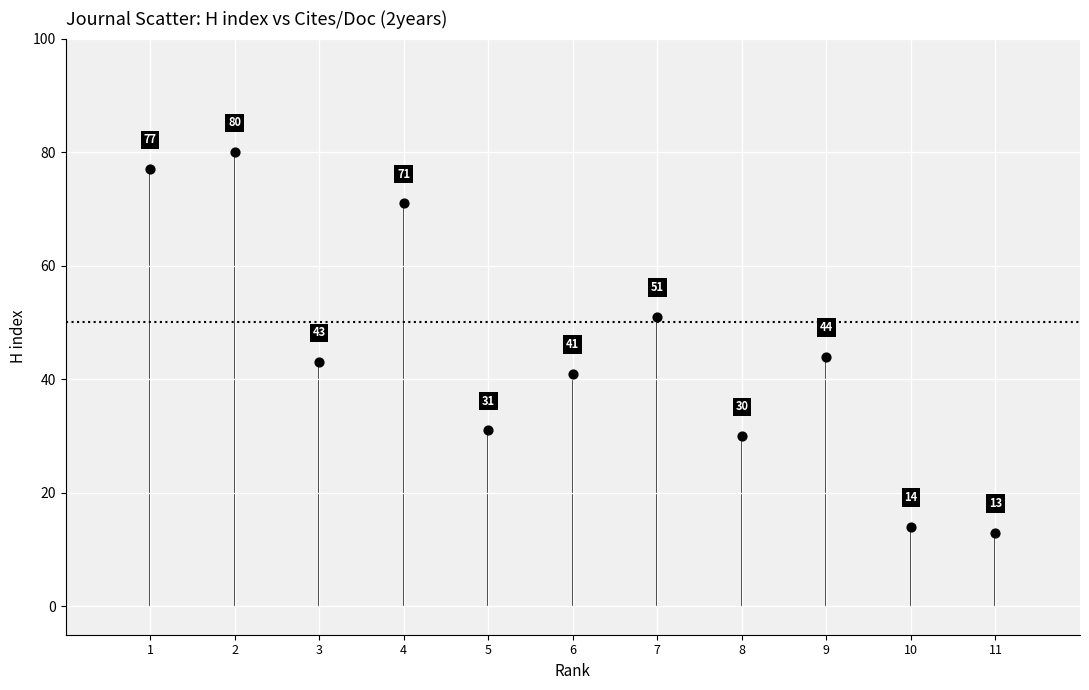

What Y value in the scatter plot is closest to 46?

44